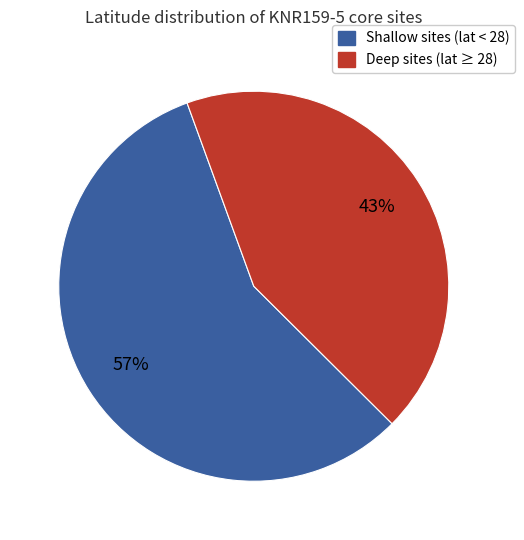

Count the number of slices in the pie.

2